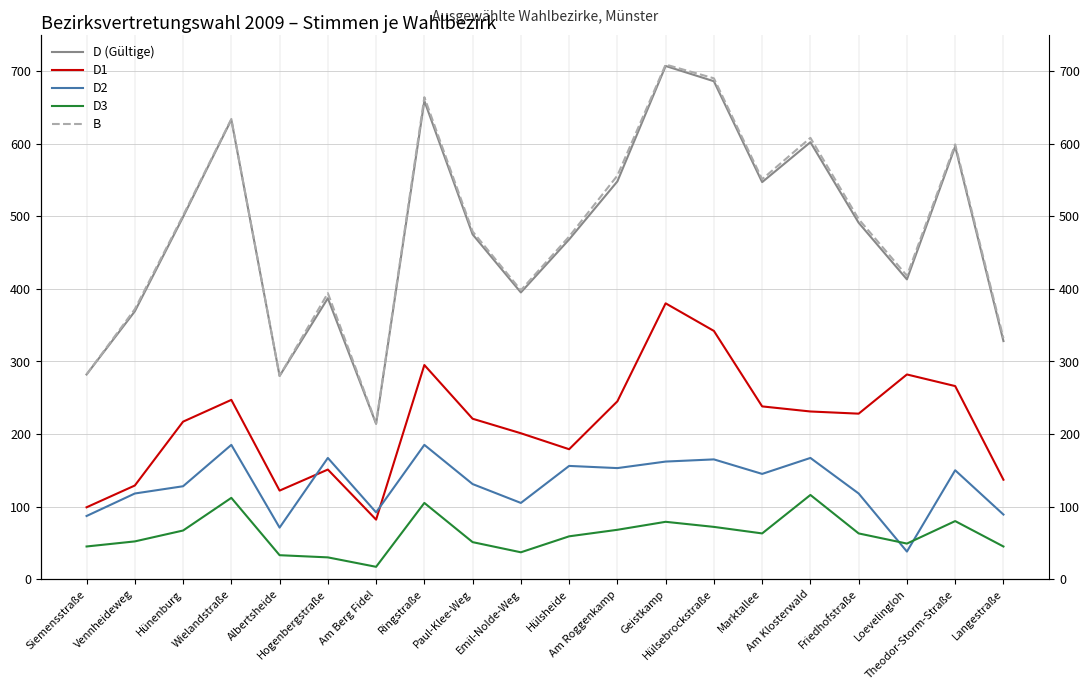

How many lines are shown in the chart?

5